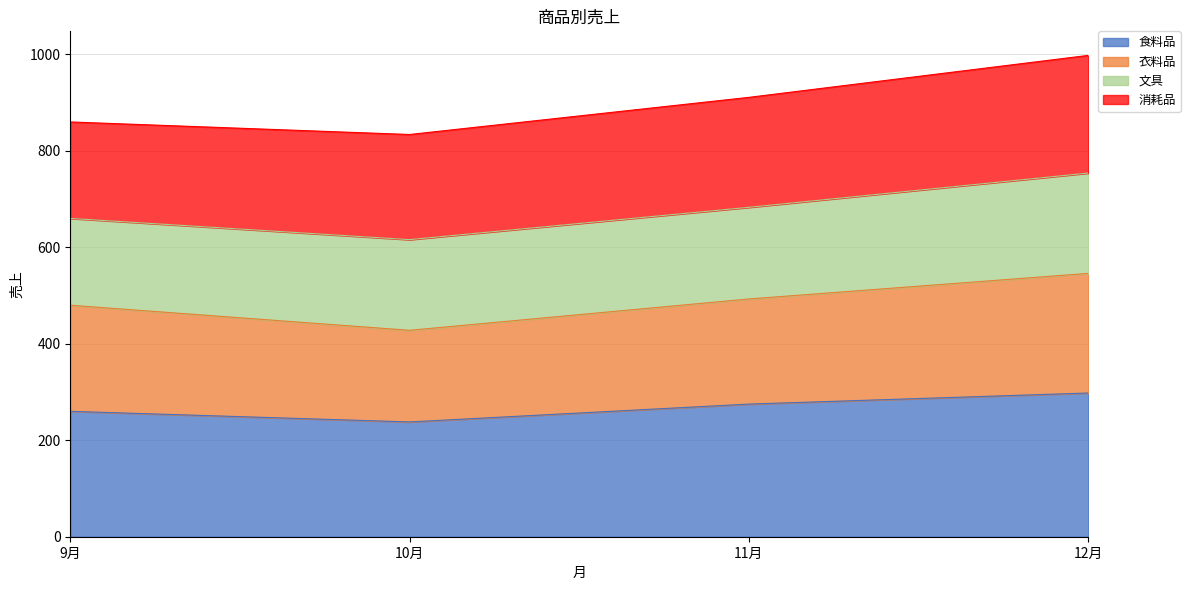

True or false: 衣料品 and 食料品 cross at least once.

False